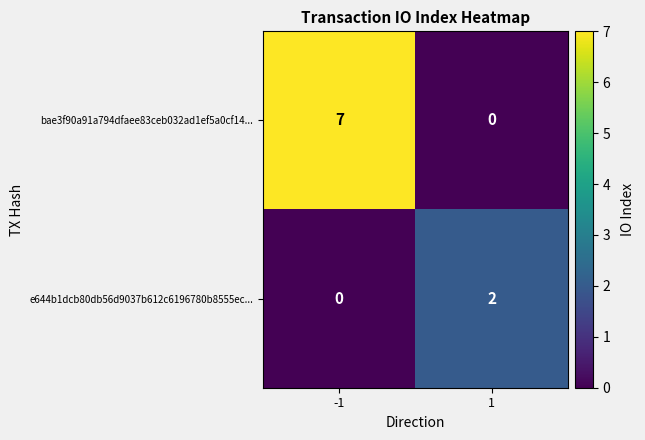

List the series in order of their peak value, lowest first.

e644b1dcb80db56d9037b612c6196780b8555ec..., bae3f90a91a794dfaee83ceb032ad1ef5a0cf14...